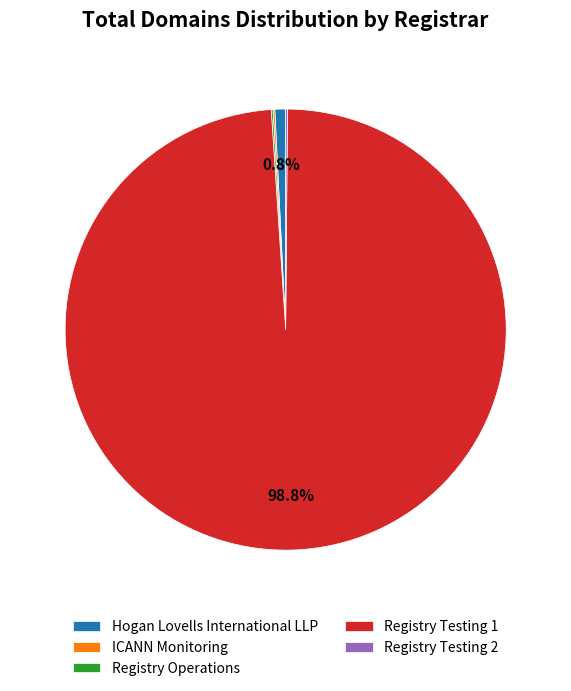

Does any single category account for the majority?

Yes